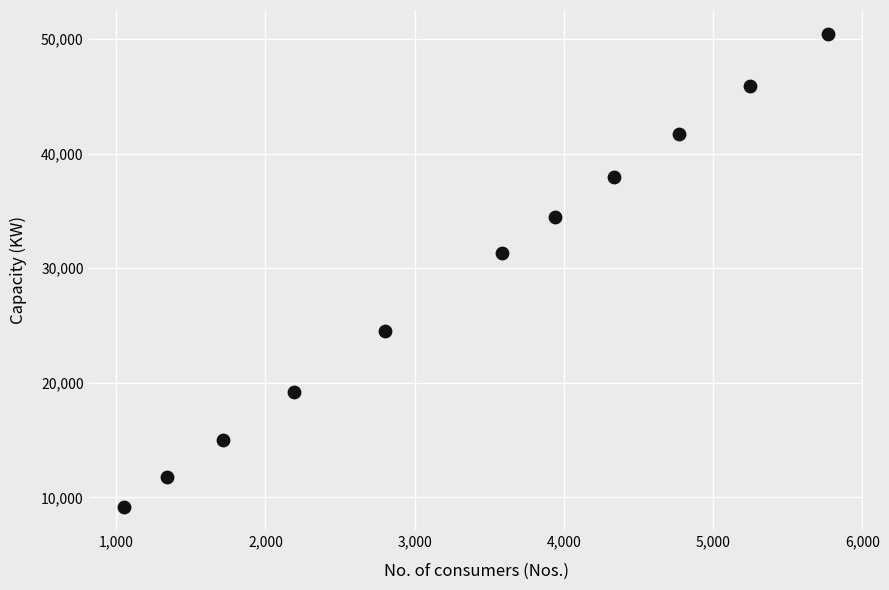

What is the average Y value?

29228.9